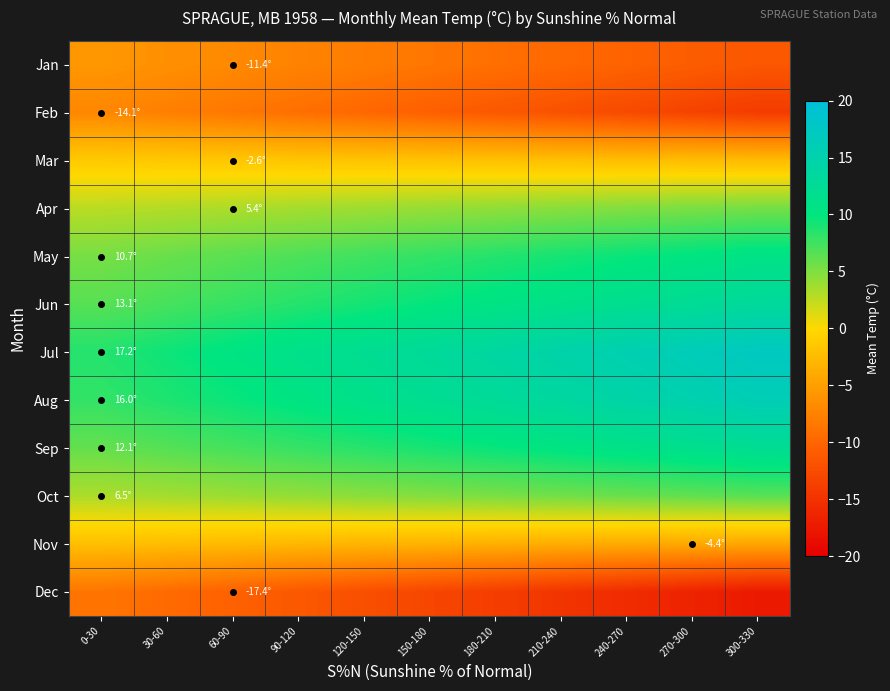

How many categories are shown in the chart?

11